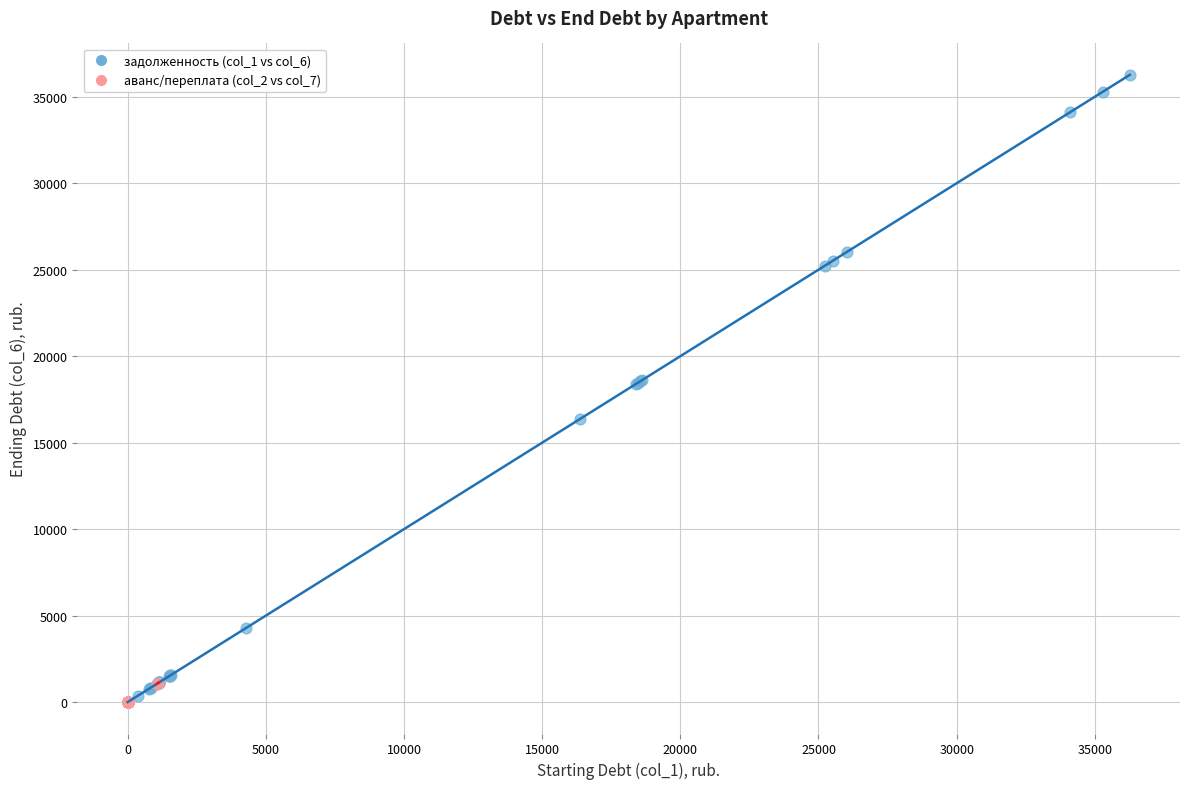

Which series has the largest Y range (max minus min)?

задолженность (col_1 vs col_6)